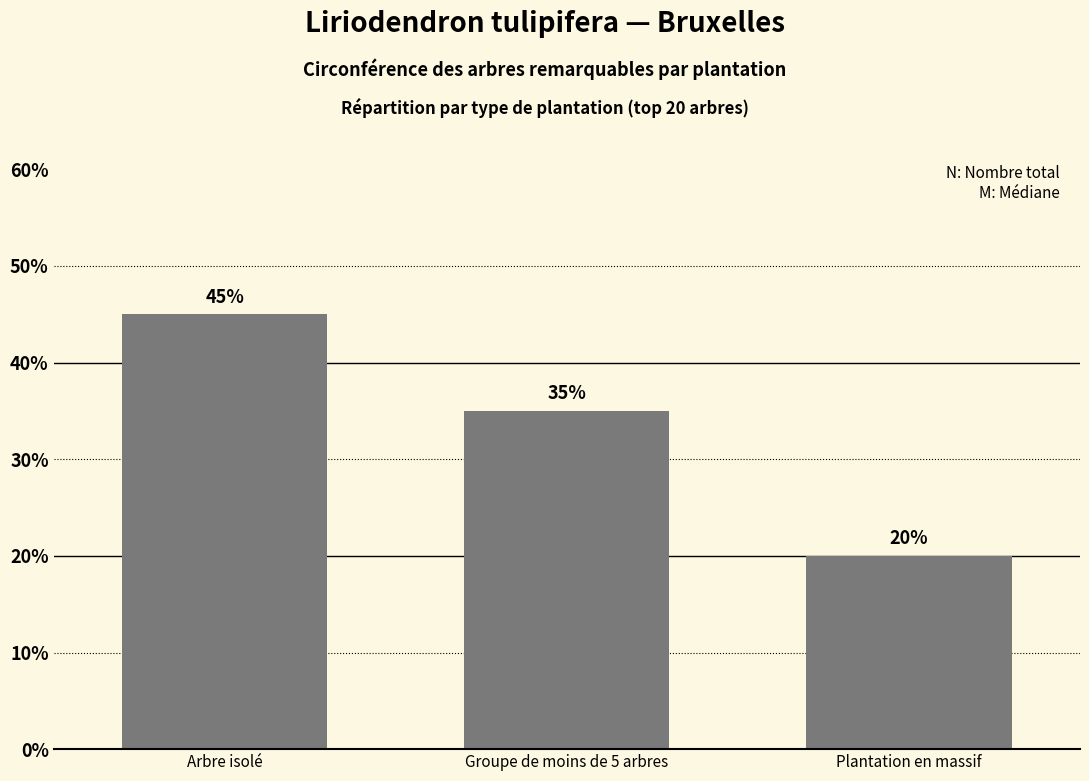

Is it true that the value at Arbre isolé is 45?

True